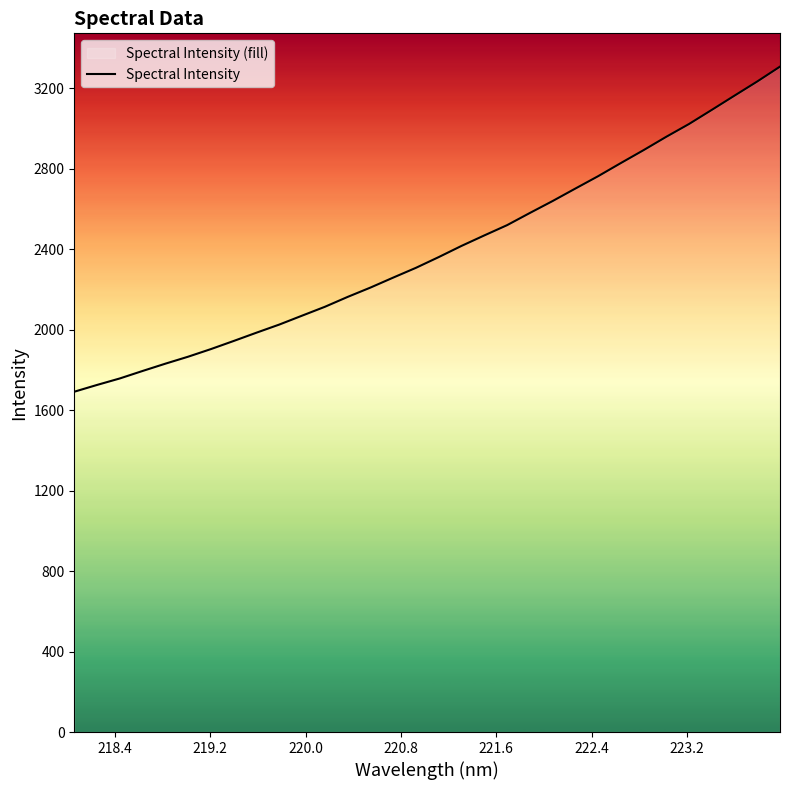

What is the maximum value shown in the chart?

3307.0